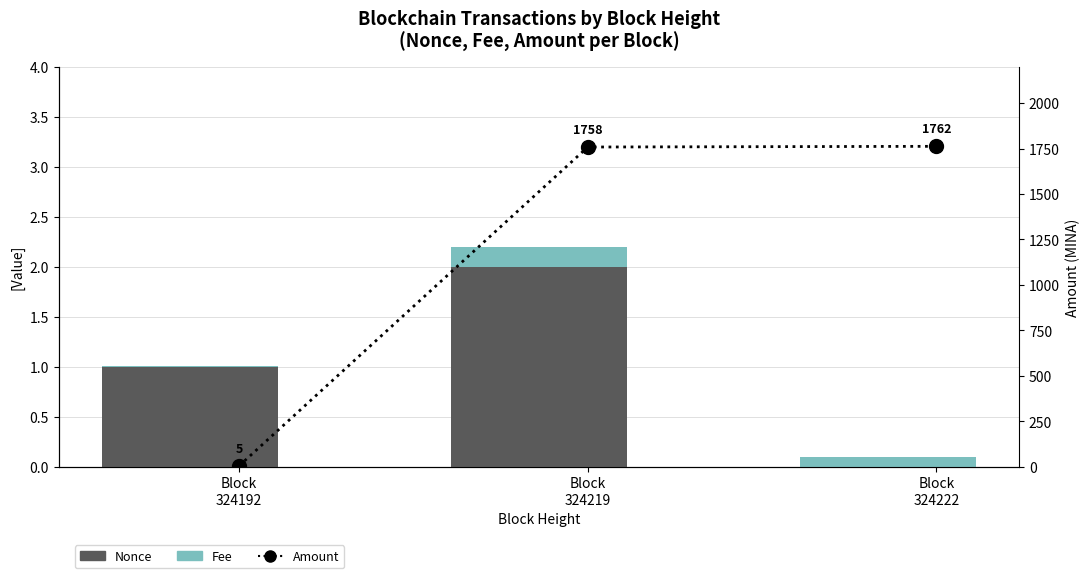

What is the approximate value of Fee at Block
324222?

0.1